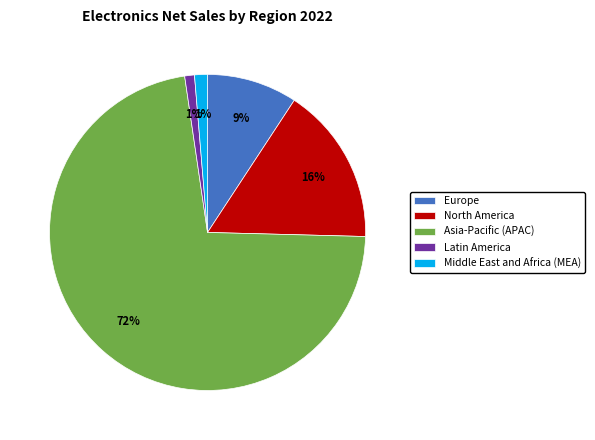

To the nearest percent, what is the average slice percentage?

20%